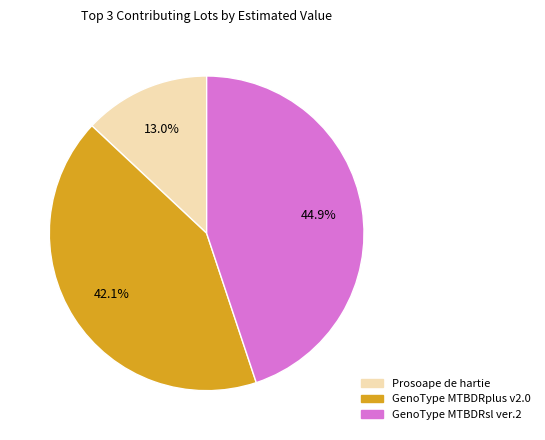

Does any single category account for the majority?

No